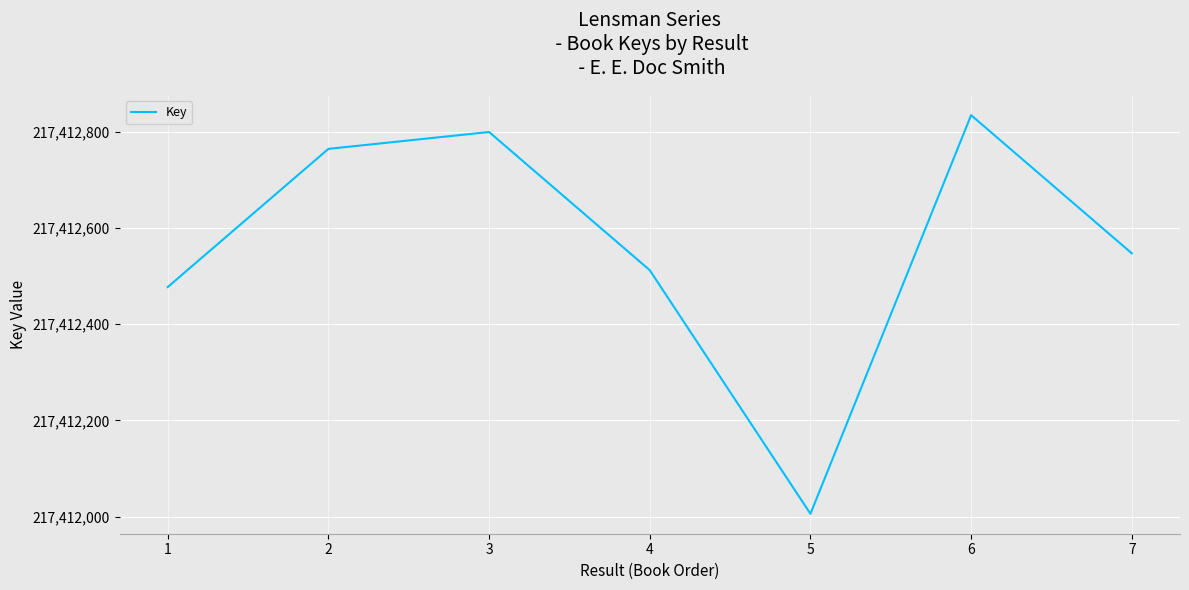

What is the change in value from 2 to 4?

-252